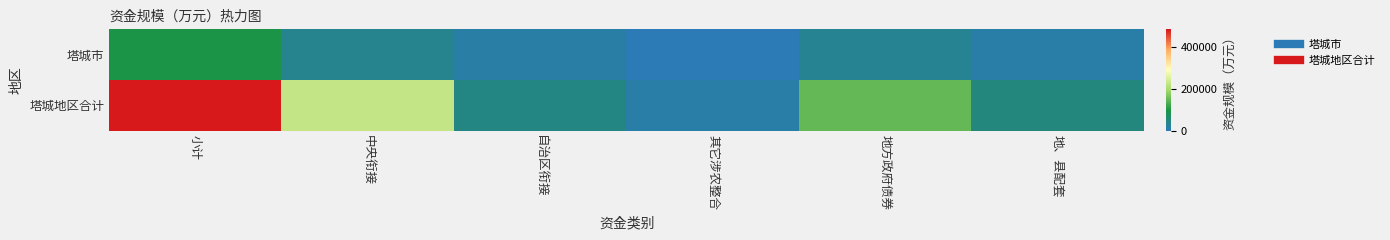

Reading right to left, what are all the values shown in this chart?

塔城市: 地、县配套=13009.4	地方政府债券=31410.4	其它涉农整合=0.0	自治区衔接=14344.1	中央衔接=34199.5	小计=92963.4
塔城地区合计: 地、县配套=47041.9	地方政府债券=149710.6	其它涉农整合=12624.0	自治区衔接=43347.1	中央衔接=227702.3	小计=487290.1